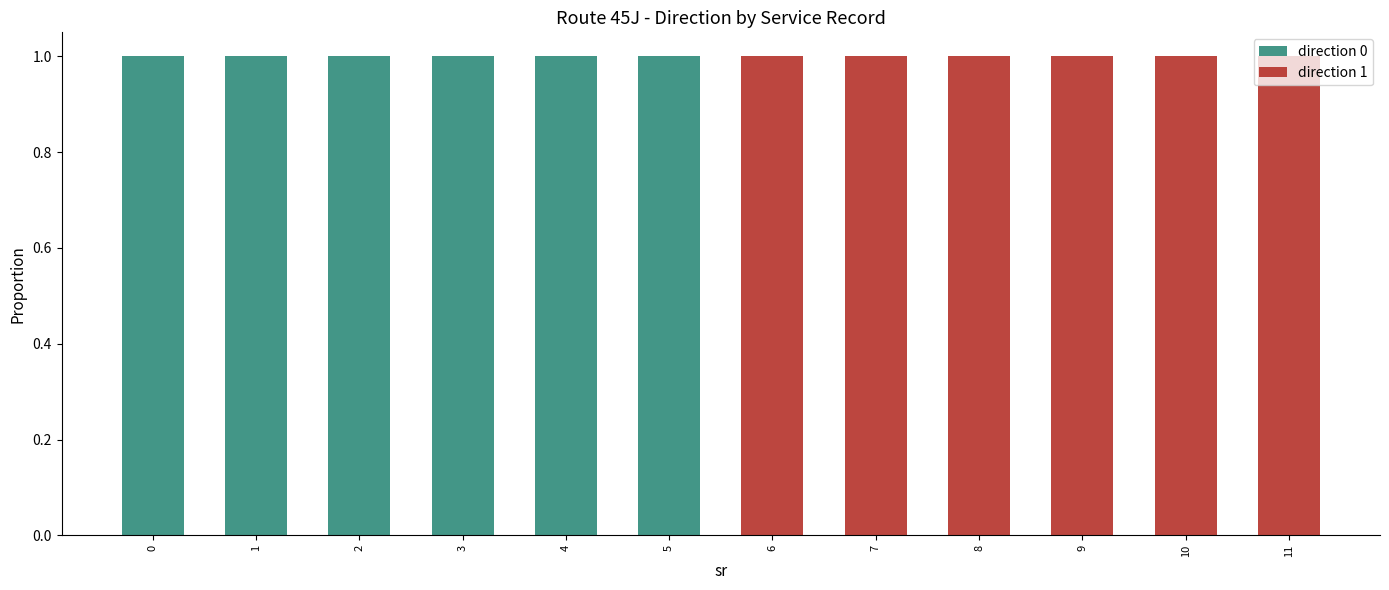

The value of direction 0 at 9 is 0. True or false?

True